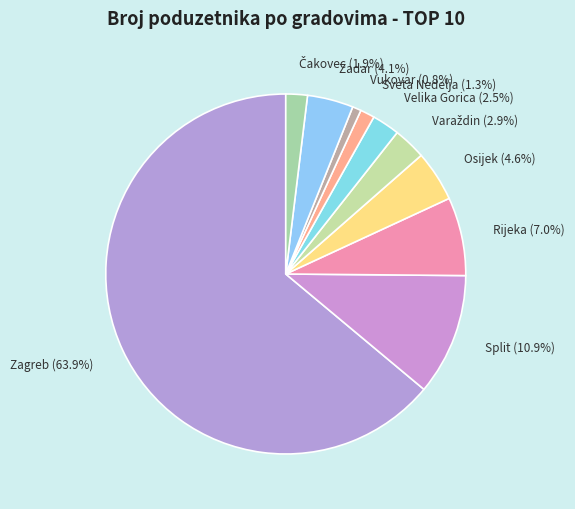

What portion of the pie excludes Vukovar?

99.2%